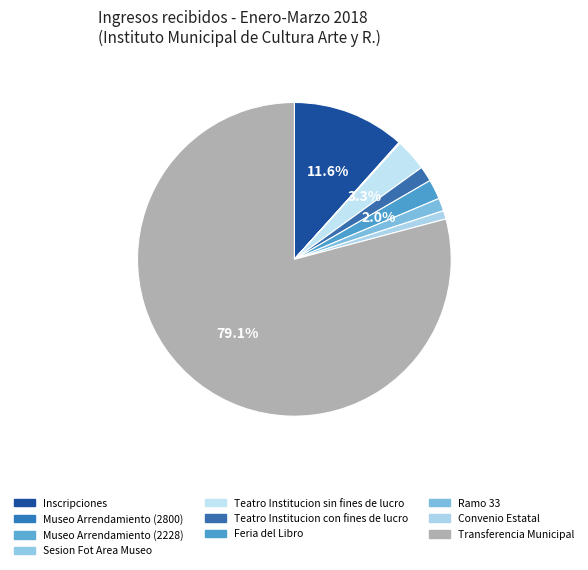

What portion of the pie excludes Teatro Institucion con fines de lucro?

98.4%